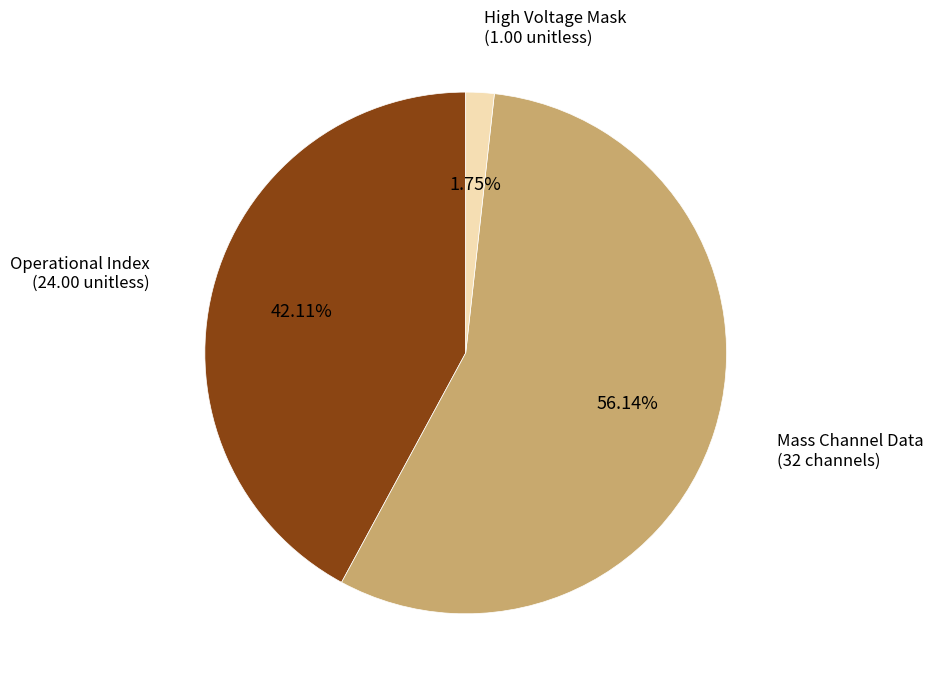

Is there any slice that represents more than half of the pie?

Yes